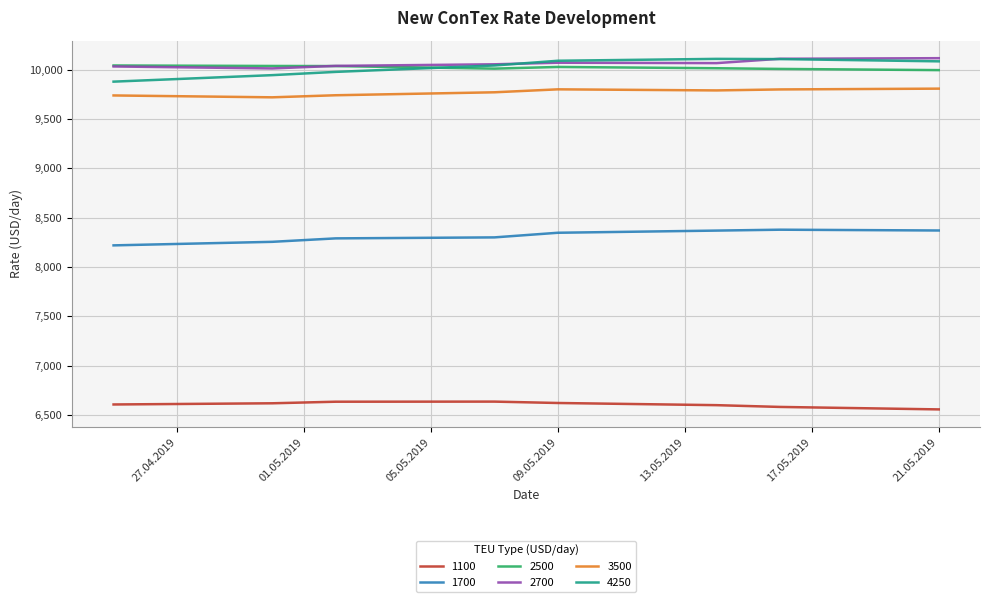

True or false: 3500 and 4250 cross at least once.

False